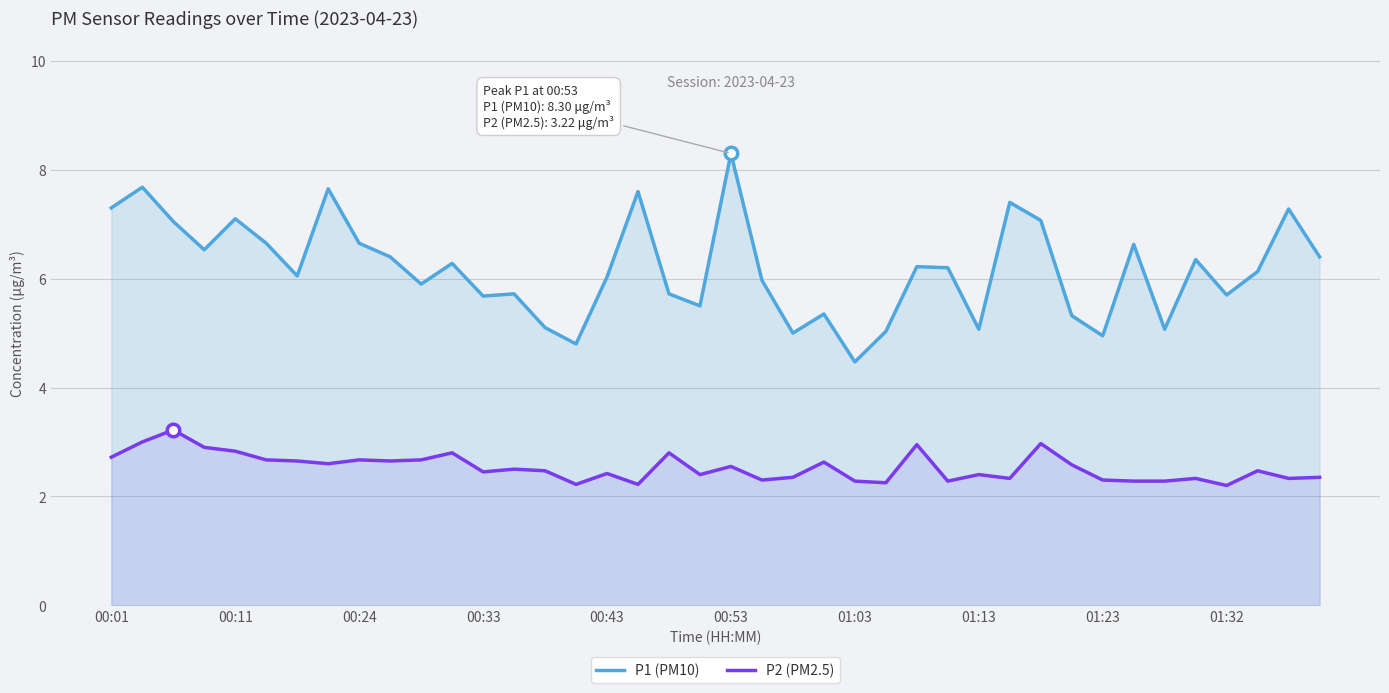

List the series in order of their peak value, lowest first.

P2 (PM2.5), P1 (PM10)